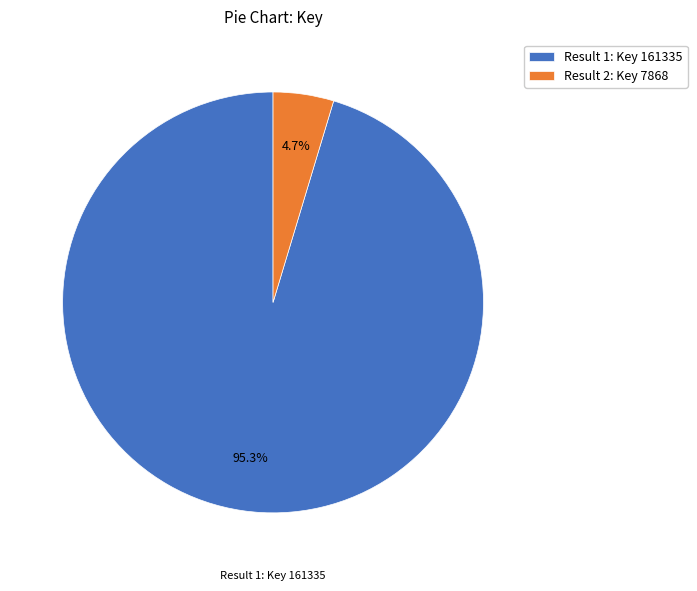

To the nearest percent, what is the average slice percentage?

50%